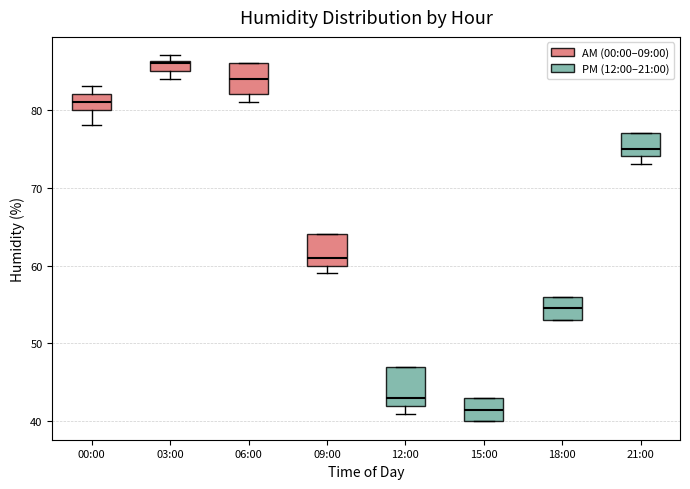

Which box's median line is the highest?

03:00